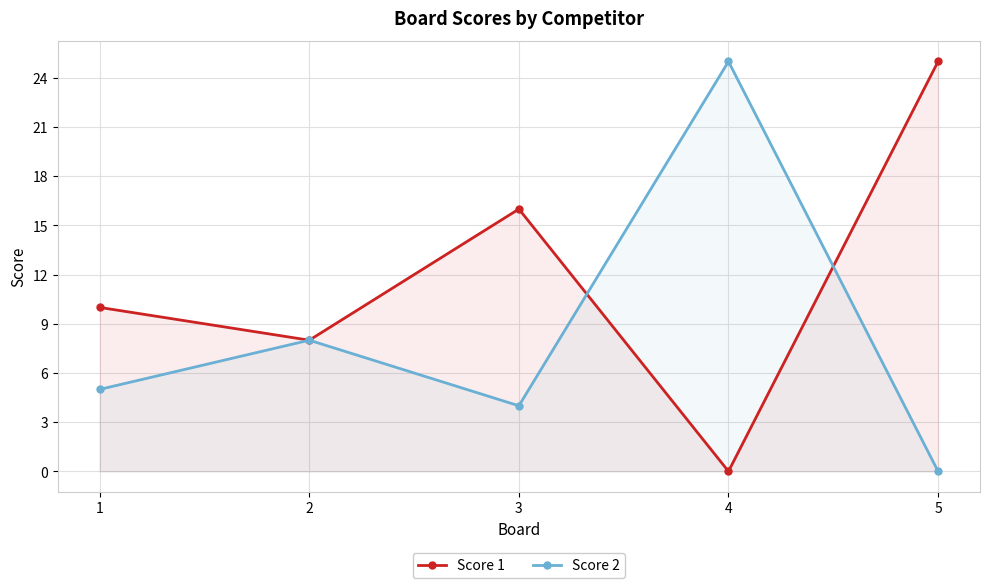

Is it true that Score 1 equals -8 at 4?

False